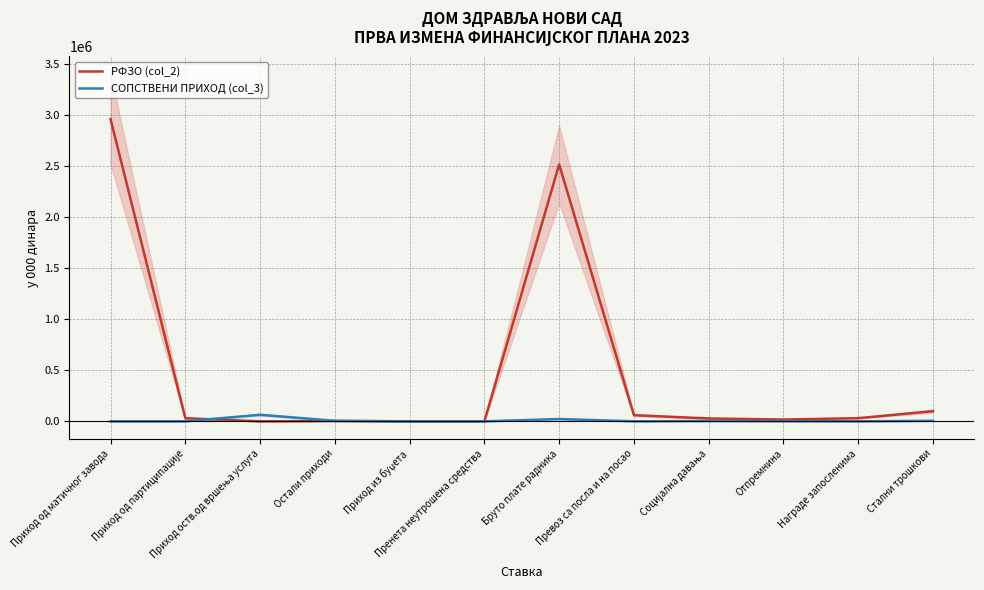

Where does the РФЗО (col_2) series first go above 30703?

Приход од матичног завода